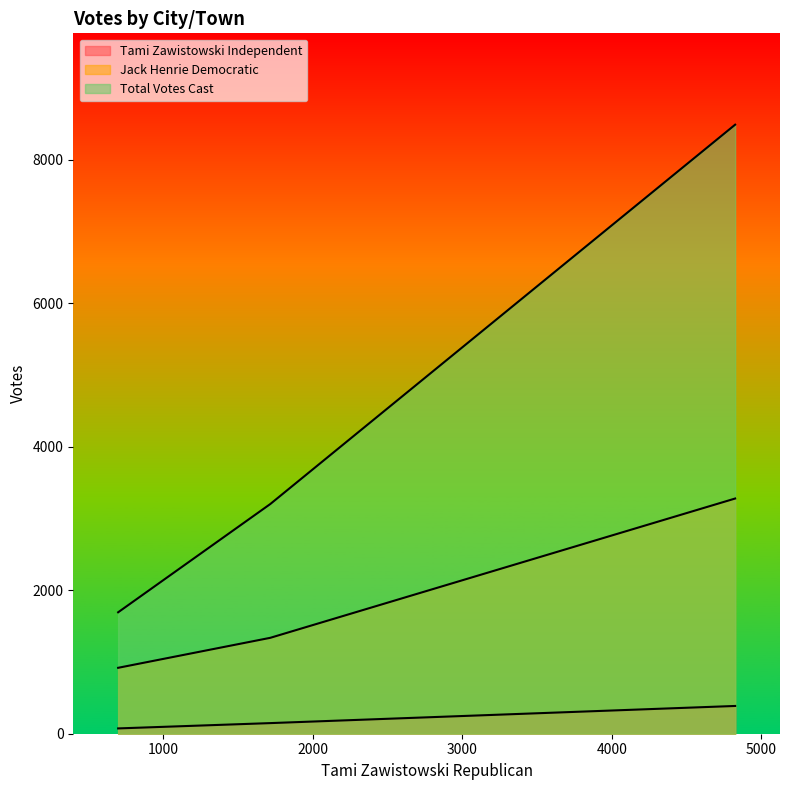

Count the number of categories in the chart.

3